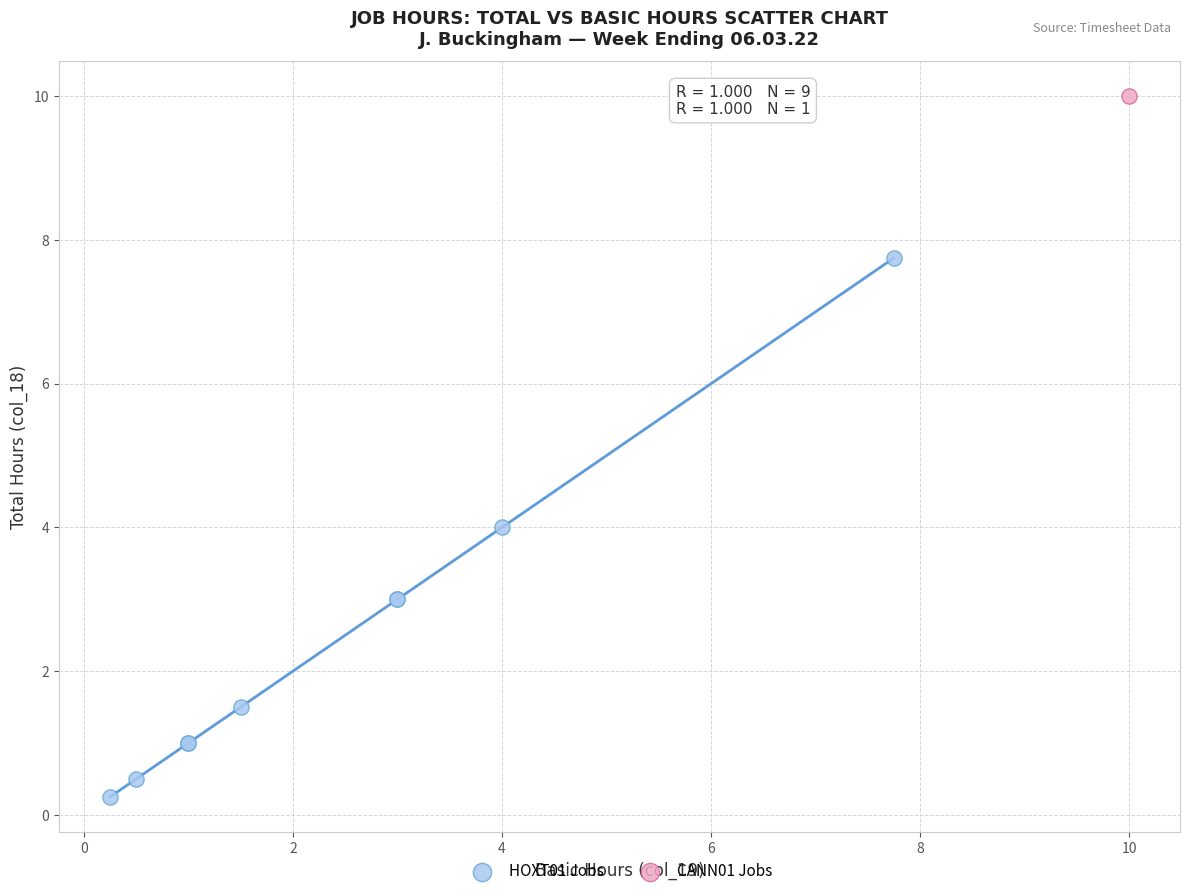

What are all the series names shown in the legend?

HOXT01 Jobs, CANN01 Jobs